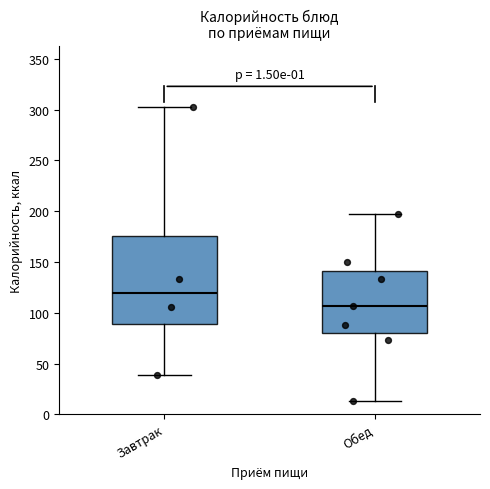

Which box is the tallest, from its lower edge to its upper edge?

Завтрак